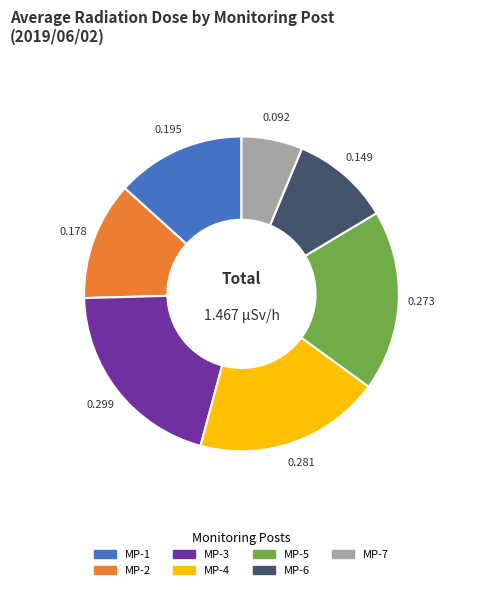

Which slice is the smallest?

MP-7